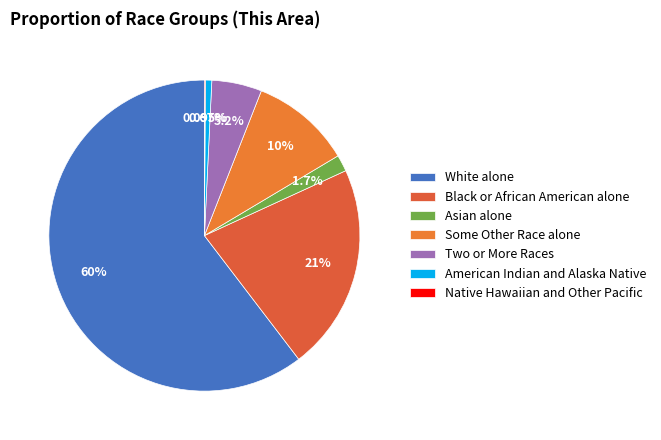

What is the largest slice in the pie chart?

White alone